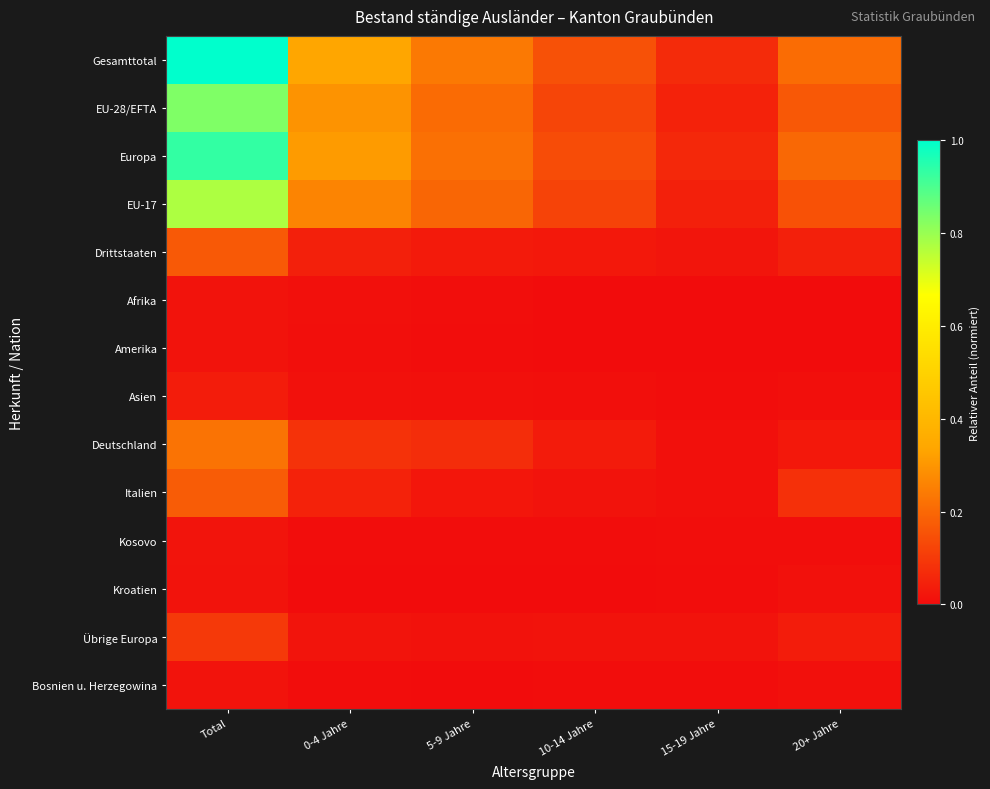

Reading left to right, transcribe all the data shown in this chart.

Gesamttotal: Total=1.0	0-4 Jahre=0.3	5-9 Jahre=0.2	10-14 Jahre=0.1	15-19 Jahre=0.1	20+ Jahre=0.2
EU-28/EFTA: Total=0.8	0-4 Jahre=0.3	5-9 Jahre=0.2	10-14 Jahre=0.1	15-19 Jahre=0.0	20+ Jahre=0.2
Europa: Total=0.9	0-4 Jahre=0.3	5-9 Jahre=0.2	10-14 Jahre=0.1	15-19 Jahre=0.1	20+ Jahre=0.2
EU-17: Total=0.8	0-4 Jahre=0.3	5-9 Jahre=0.2	10-14 Jahre=0.1	15-19 Jahre=0.0	20+ Jahre=0.2
Drittstaaten: Total=0.2	0-4 Jahre=0.0	5-9 Jahre=0.0	10-14 Jahre=0.0	15-19 Jahre=0.0	20+ Jahre=0.0
Afrika: Total=0.0	0-4 Jahre=0.0	5-9 Jahre=0.0	10-14 Jahre=0.0	15-19 Jahre=0.0	20+ Jahre=0.0
Amerika: Total=0.0	0-4 Jahre=0.0	5-9 Jahre=0.0	10-14 Jahre=0.0	15-19 Jahre=0.0	20+ Jahre=0.0
Asien: Total=0.0	0-4 Jahre=0.0	5-9 Jahre=0.0	10-14 Jahre=0.0	15-19 Jahre=0.0	20+ Jahre=0.0
Deutschland: Total=0.2	0-4 Jahre=0.1	5-9 Jahre=0.1	10-14 Jahre=0.0	15-19 Jahre=0.0	20+ Jahre=0.0
Italien: Total=0.2	0-4 Jahre=0.0	5-9 Jahre=0.0	10-14 Jahre=0.0	15-19 Jahre=0.0	20+ Jahre=0.1
Kosovo: Total=0.0	0-4 Jahre=0.0	5-9 Jahre=0.0	10-14 Jahre=0.0	15-19 Jahre=0.0	20+ Jahre=0.0
Kroatien: Total=0.0	0-4 Jahre=0.0	5-9 Jahre=0.0	10-14 Jahre=0.0	15-19 Jahre=0.0	20+ Jahre=0.0
Übrige Europa: Total=0.1	0-4 Jahre=0.0	5-9 Jahre=0.0	10-14 Jahre=0.0	15-19 Jahre=0.0	20+ Jahre=0.0
Bosnien u. Herzegowina: Total=0.0	0-4 Jahre=0.0	5-9 Jahre=0.0	10-14 Jahre=0.0	15-19 Jahre=0.0	20+ Jahre=0.0